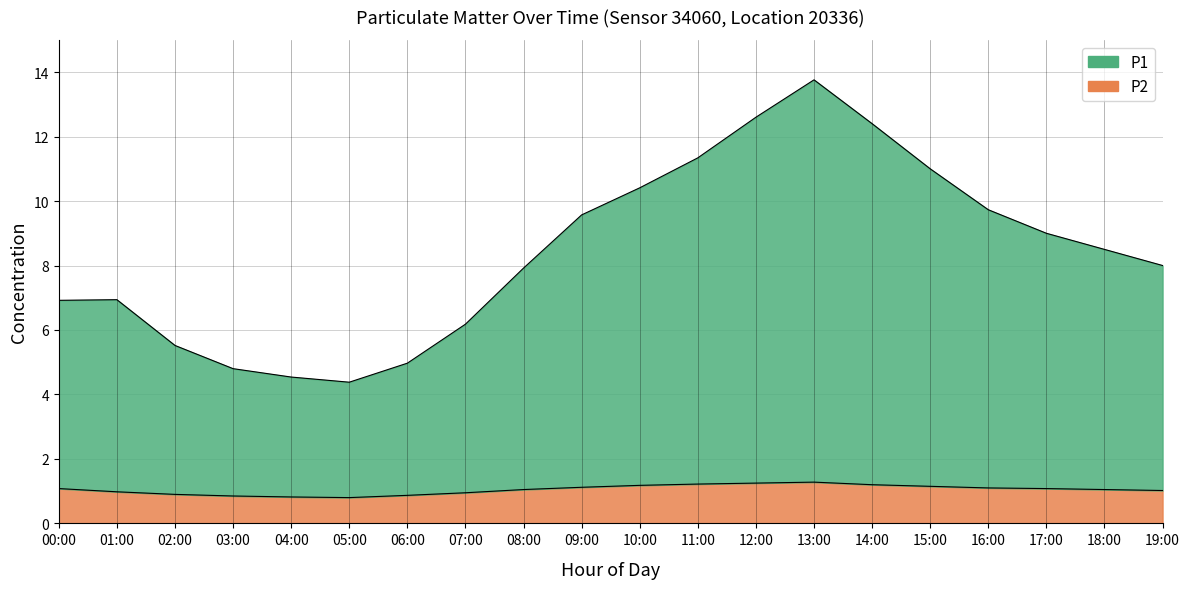

How many lines are shown in the chart?

2